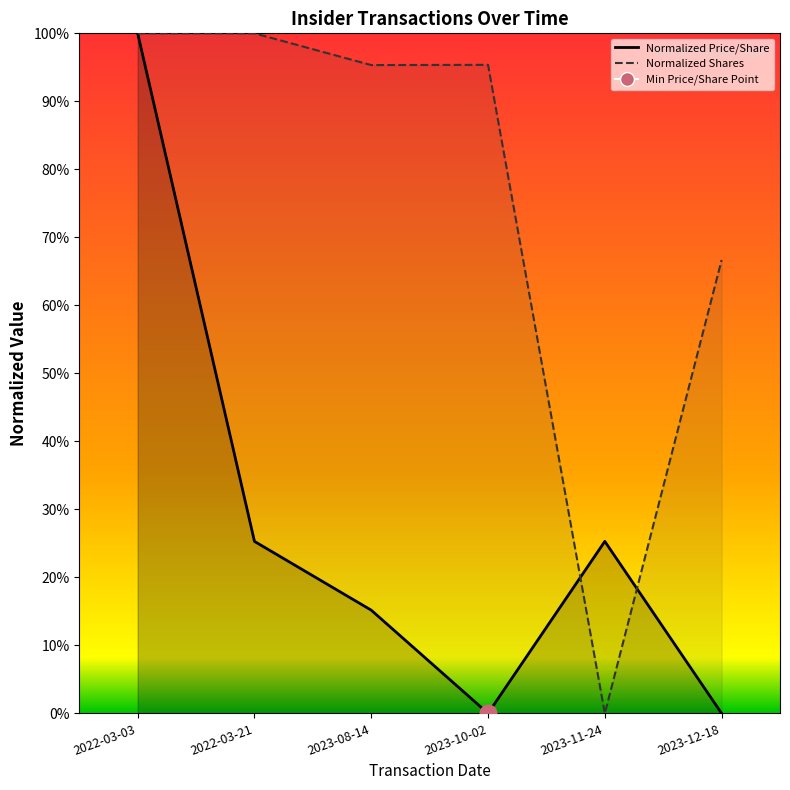

What is the difference between the maximum and minimum values in the transactionPricePerShare series?

1.0